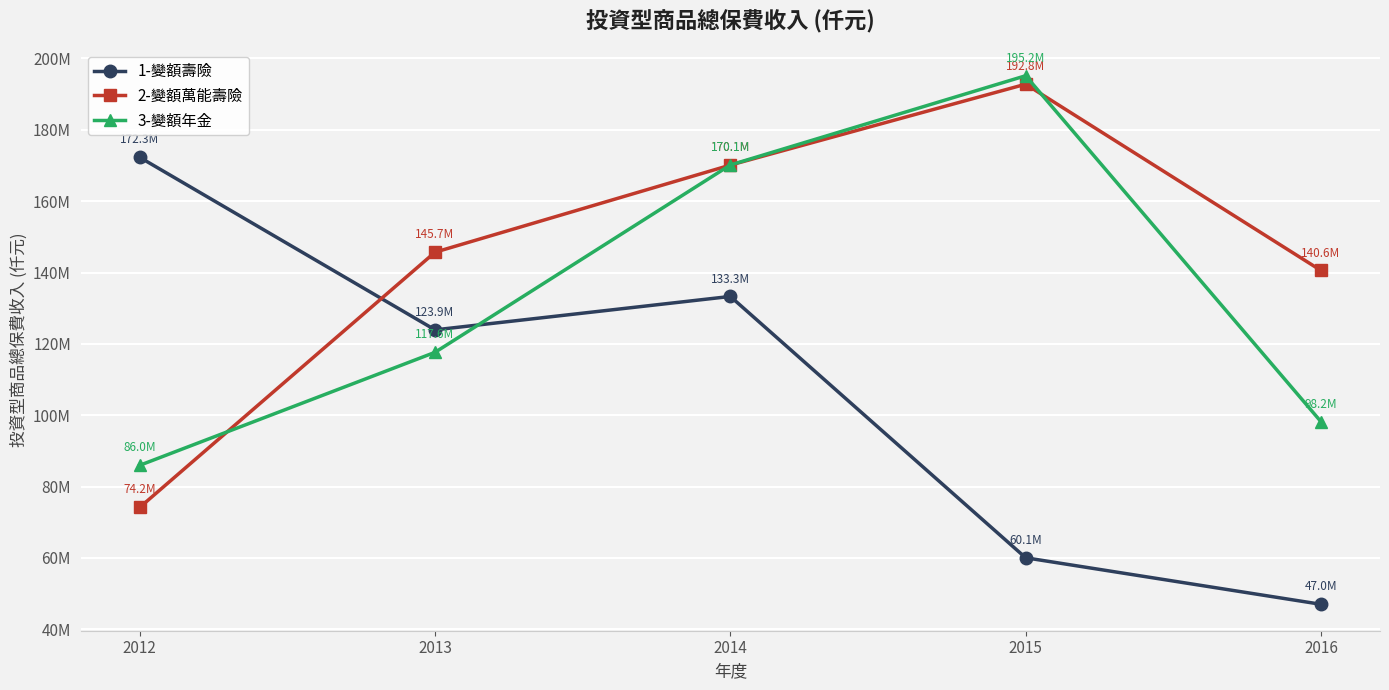

What is the difference between the maximum and minimum values in the 2-變額萬能壽險 series?

118589082